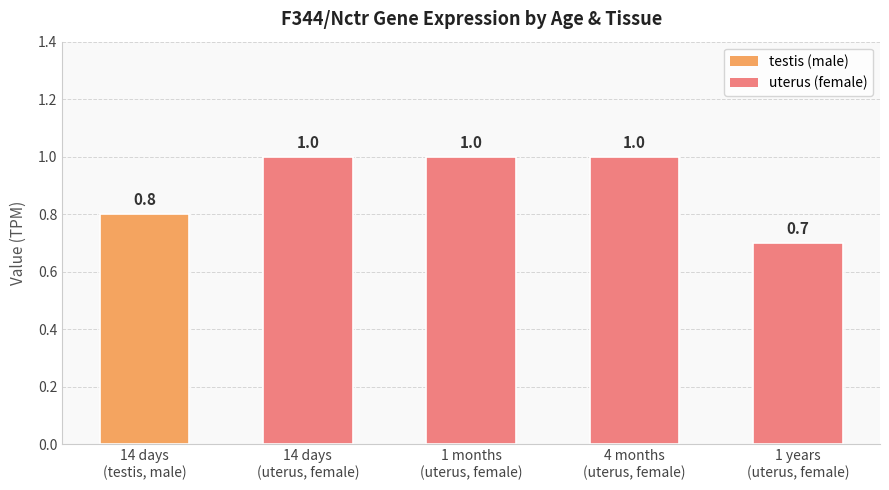

Reading left to right, list all the values displayed in this chart.

14 days
(testis, male)=0.8	14 days
(uterus, female)=1.0	1 months
(uterus, female)=1.0	4 months
(uterus, female)=1.0	1 years
(uterus, female)=0.7